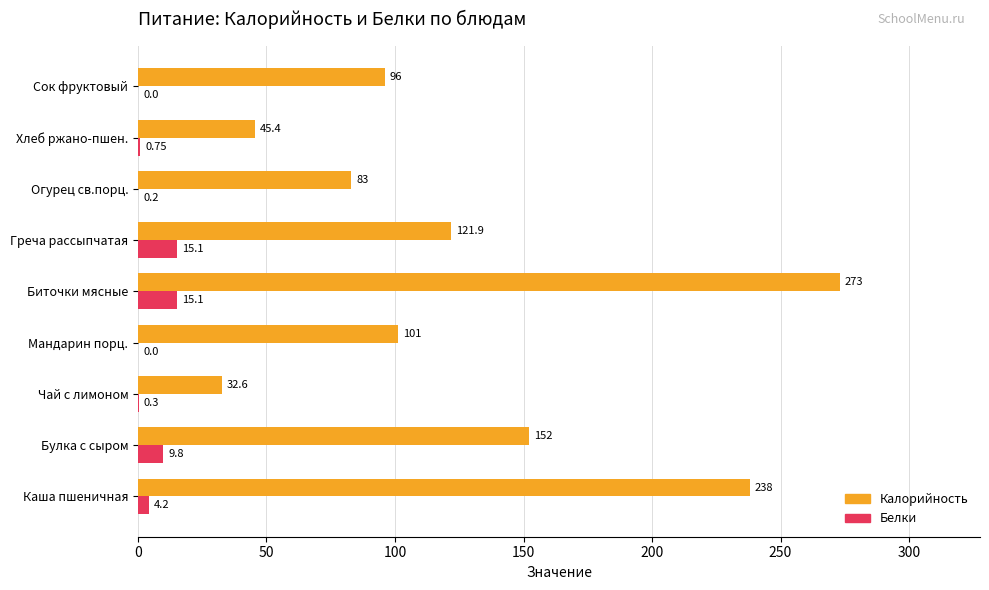

What is the sum of all Белки values?

45.5